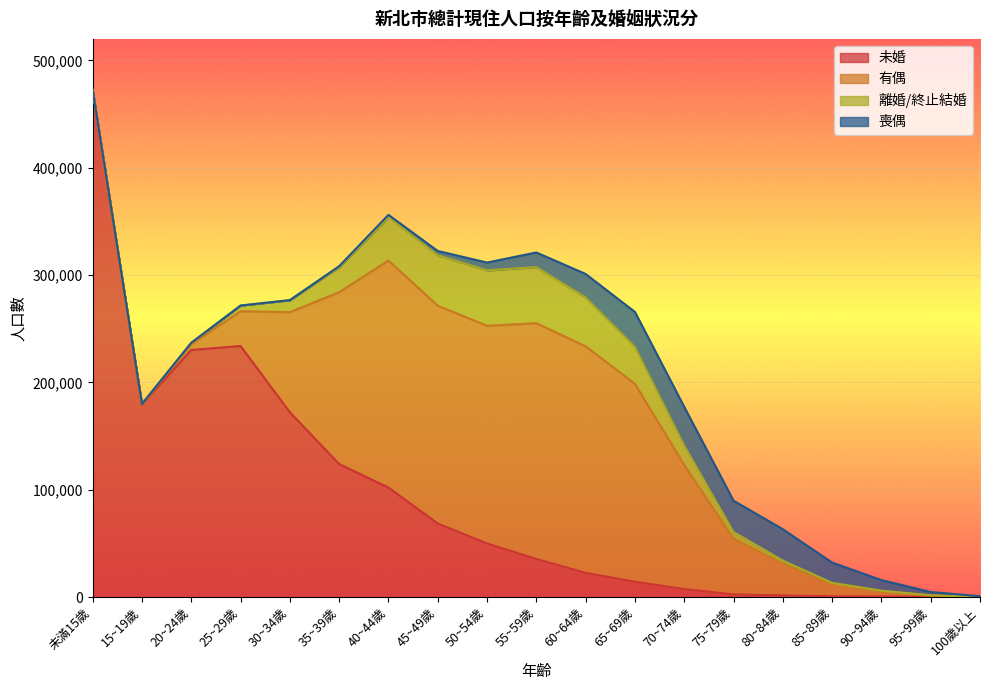

List the labels in order of 離婚/終止結婚 value, smallest first.

未滿15歲, 100歲以上, 15~19歲, 95~99歲, 90~94歲, 85~89歲, 20~24歲, 80~84歲, 25~29歲, 75~79歲, 30~34歲, 70~74歲, 35~39歲, 65~69歲, 40~44歲, 60~64歲, 45~49歲, 50~54歲, 55~59歲